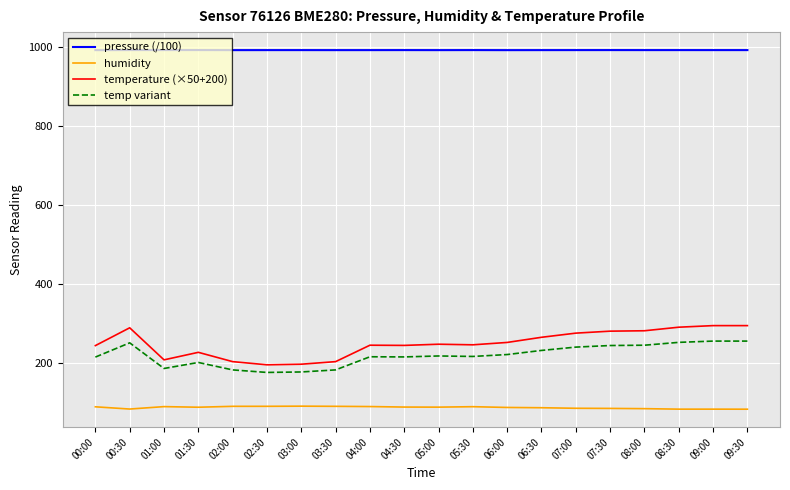

What is the difference between the maximum and minimum values in the temp variant series?

79.2